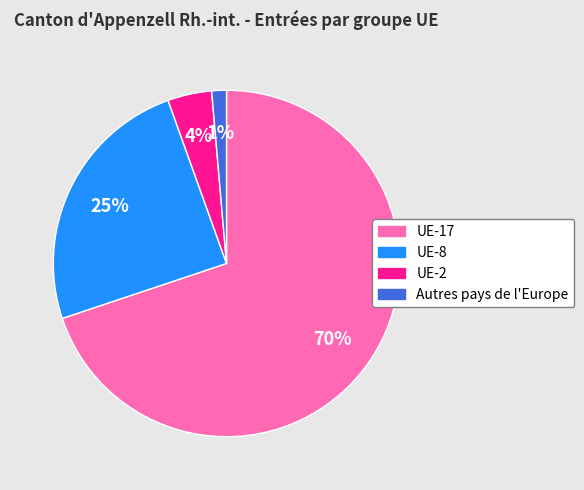

How many segments does this pie chart have?

4